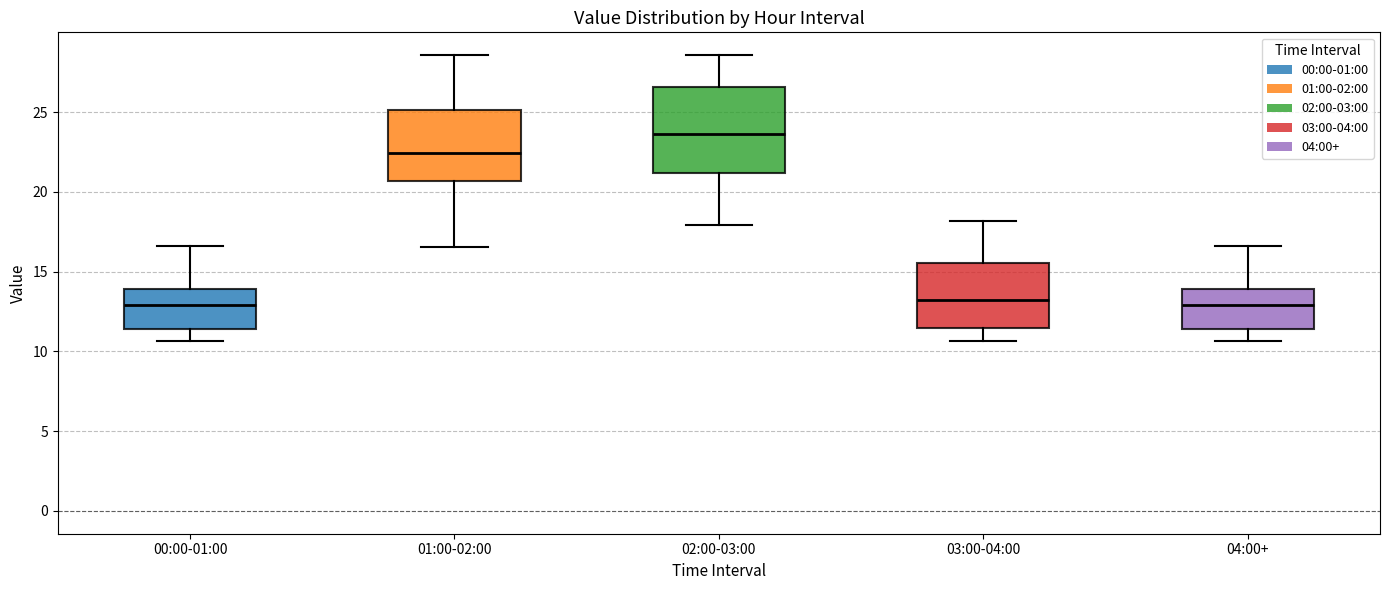

Reading left to right, transcribe this box plot: for each box, give where its median line is, the range the box spans, and where its two whiskers end, as read against the y-axis. The values are not printed on the chart, so give them approximately, as read against the axis.

00:00-01:00: median 13.0, box 11.5 to 14.0, whiskers 10.5 to 16.5
01:00-02:00: median 22.5, box 20.5 to 25.0, whiskers 16.5 to 28.5
02:00-03:00: median 23.5, box 21.0 to 26.5, whiskers 18.0 to 28.5
03:00-04:00: median 13.0, box 11.5 to 15.5, whiskers 10.5 to 18.0
04:00+: median 13.0, box 11.5 to 14.0, whiskers 10.5 to 16.5